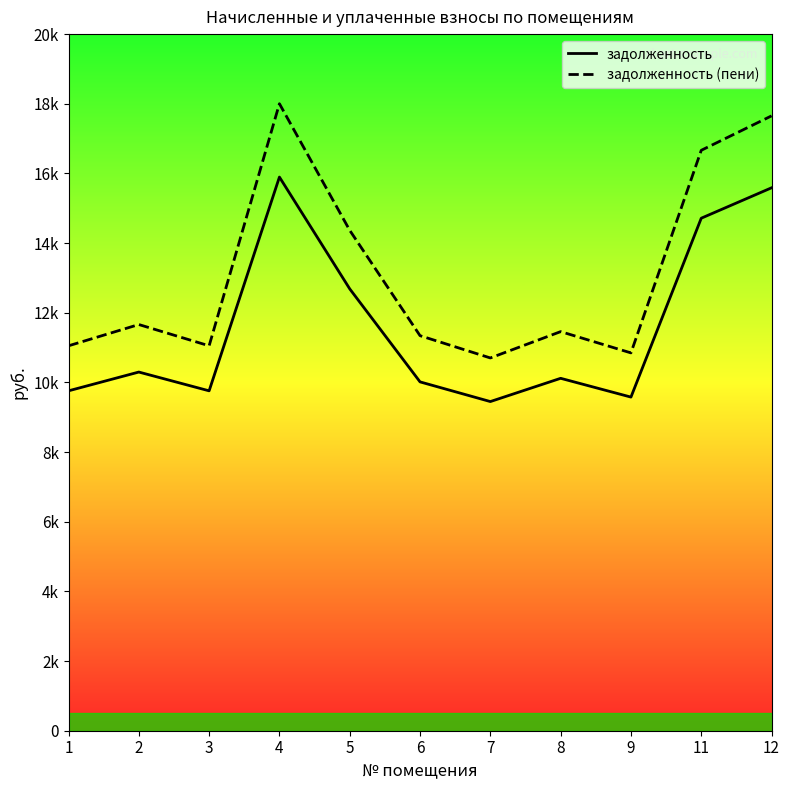

Which series has the widest spread of values?

задолженность (пени)